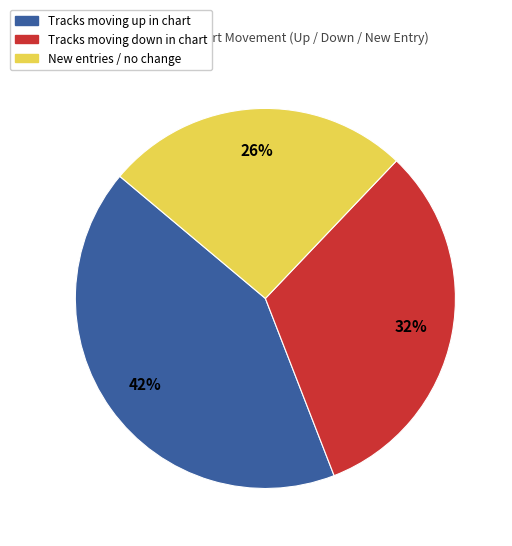

Is there any slice that represents more than half of the pie?

No